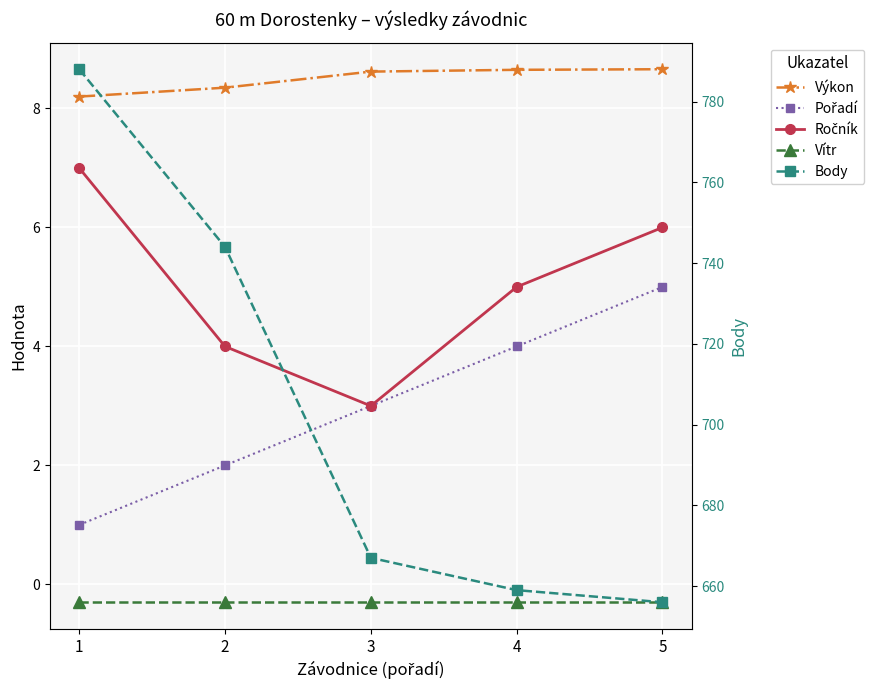

Count the number of categories in the chart.

5